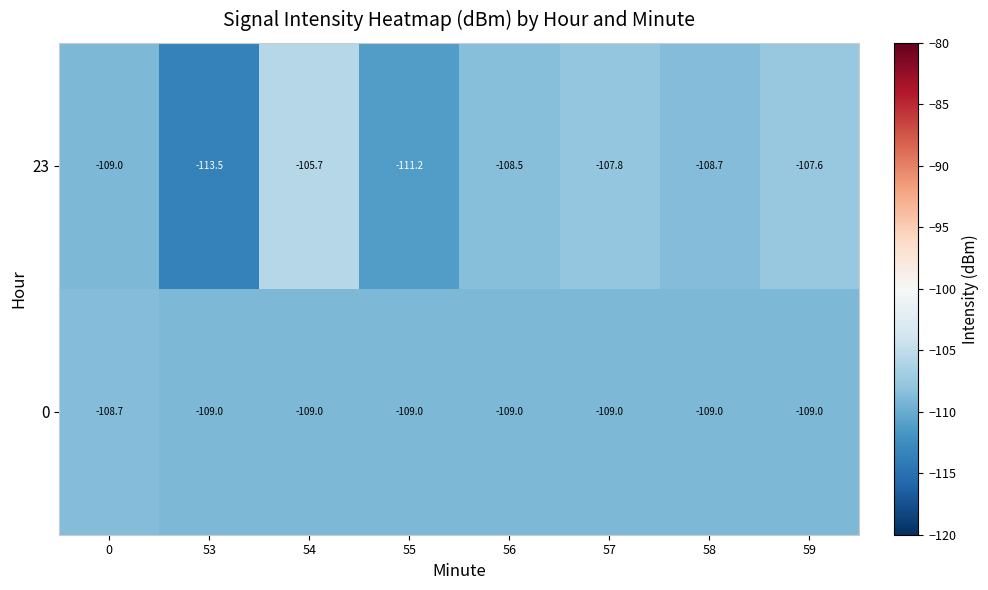

Between 0 and 59, which series saw the biggest shift?

23